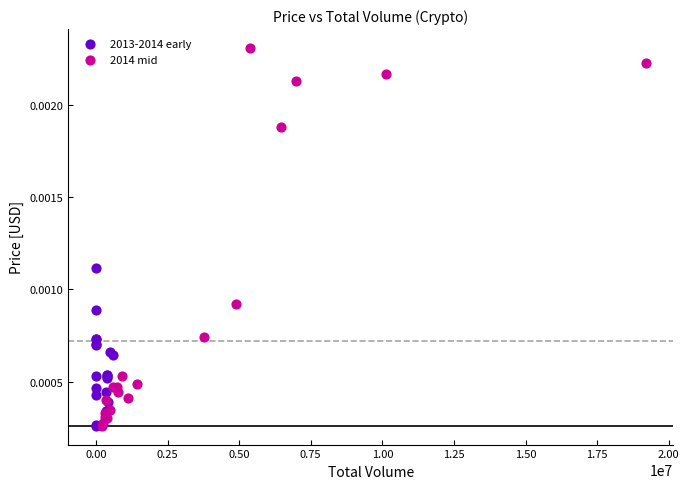

What are all the series names shown in the legend?

2013-2014 early, 2014 mid